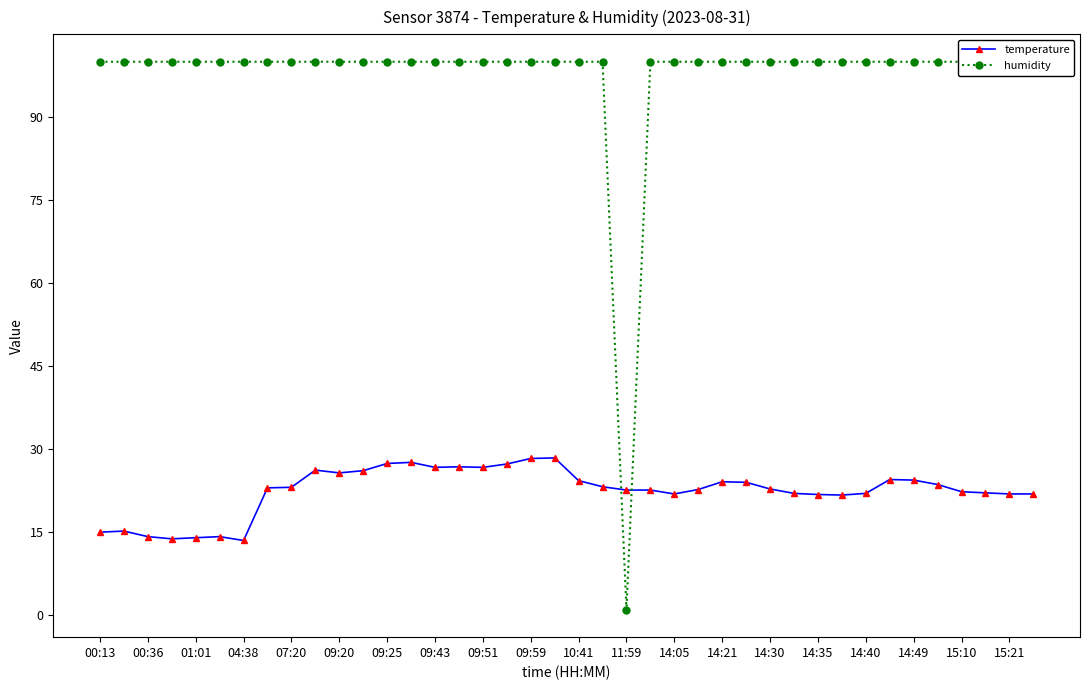

What is the total value across all series at 21?

123.1